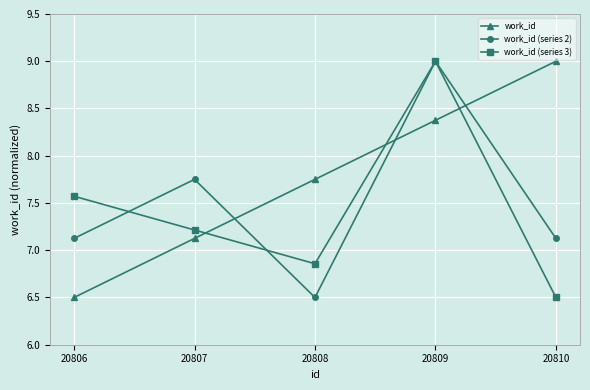

What is the greatest value displayed?

9.0